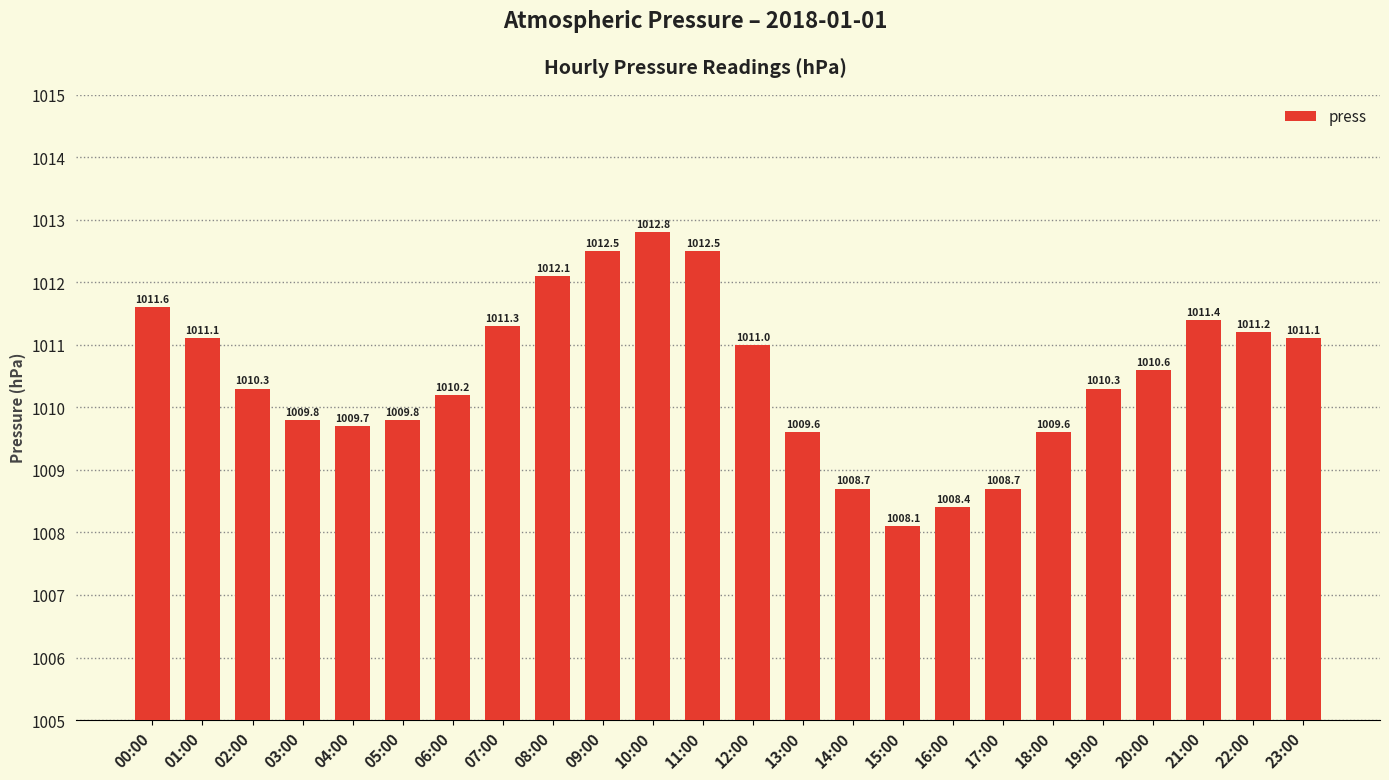

How many bars are there in total?

24